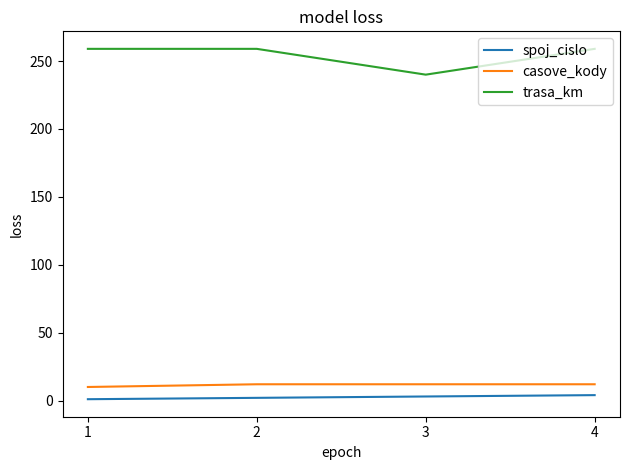

True or false: spoj_cislo has more than 1 interior local peaks.

False